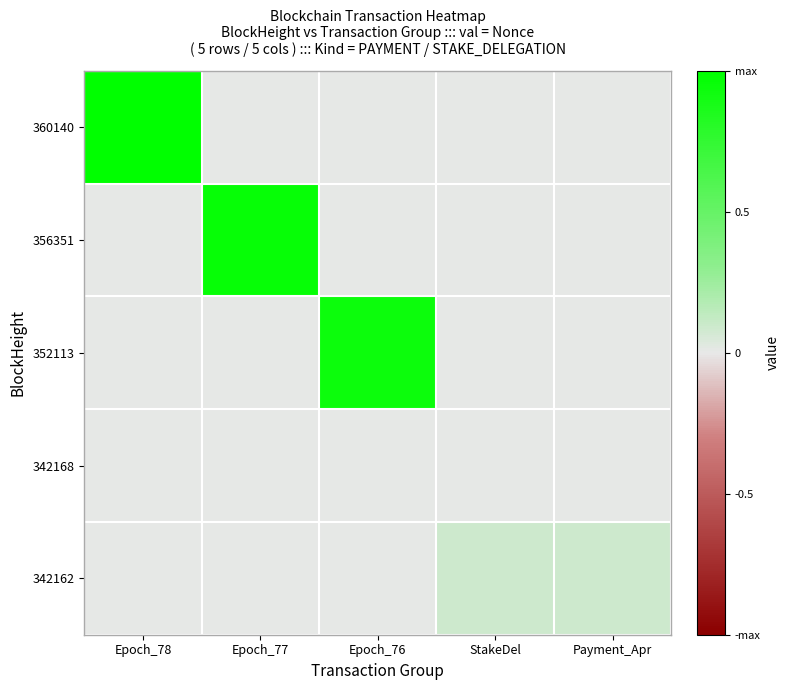

Which label corresponds to the largest value in the chart?

Epoch_78